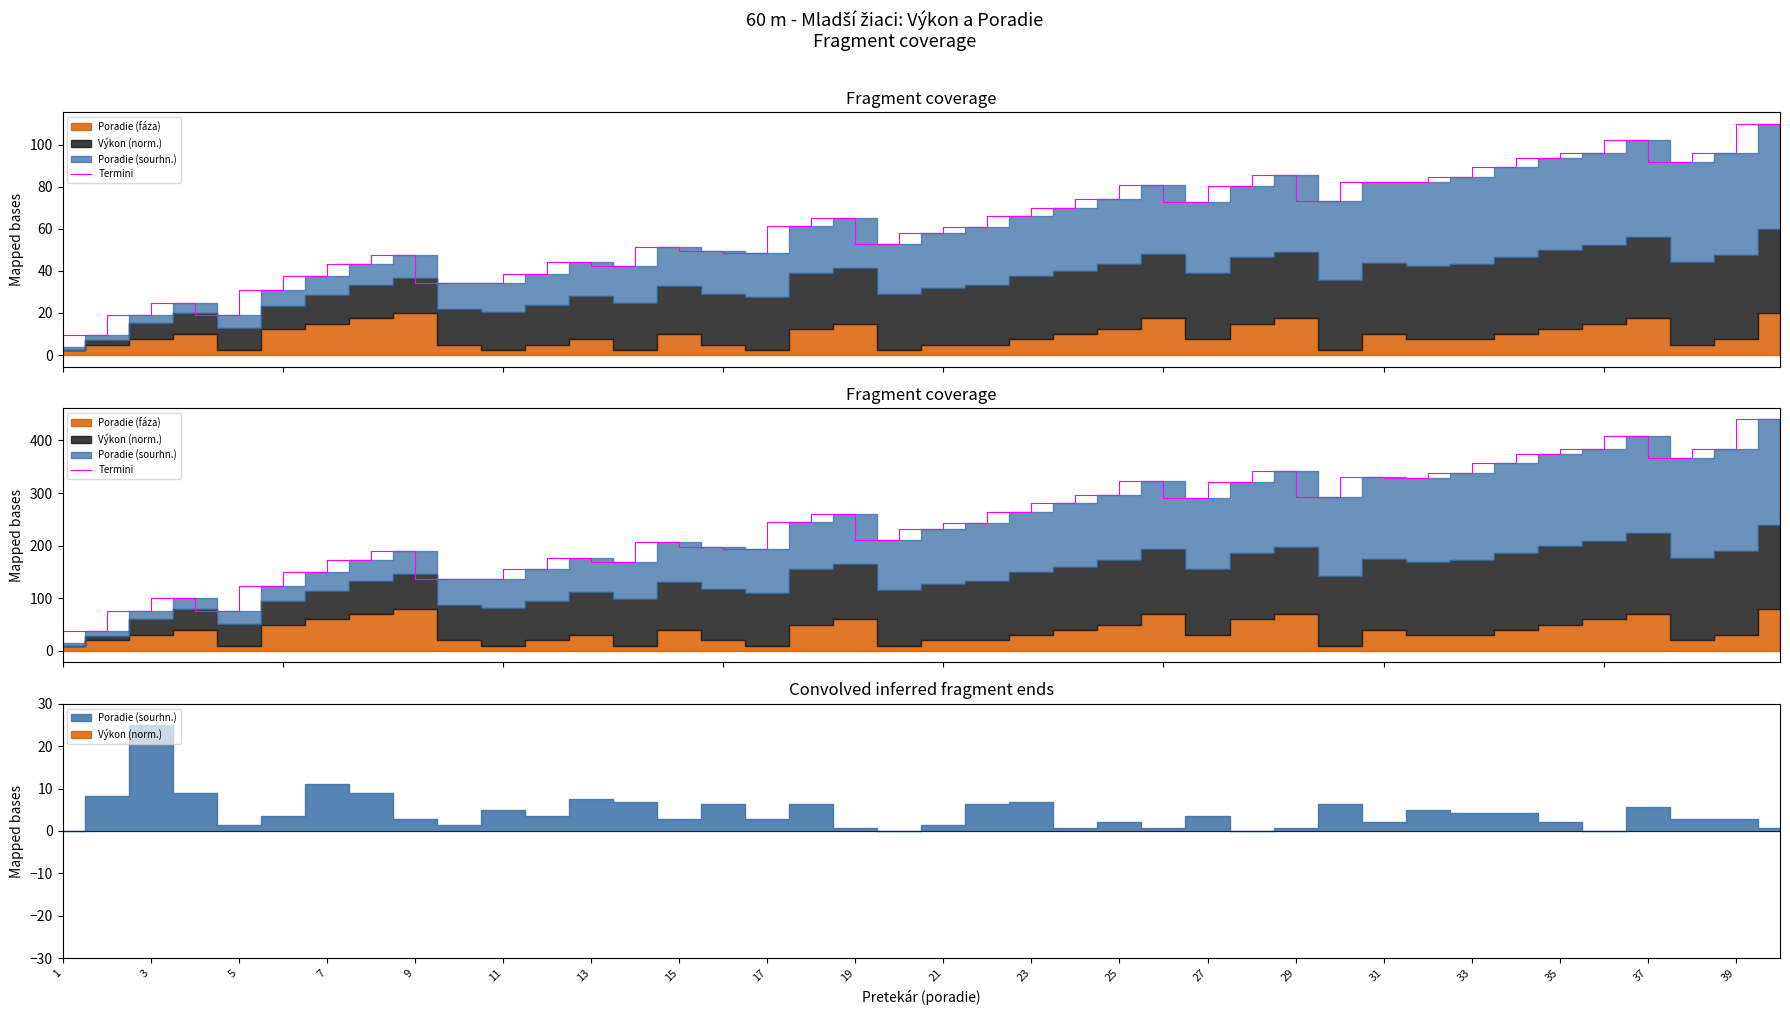

How many points are lower than both their immediate neighbors (excluding endpoints)?

9